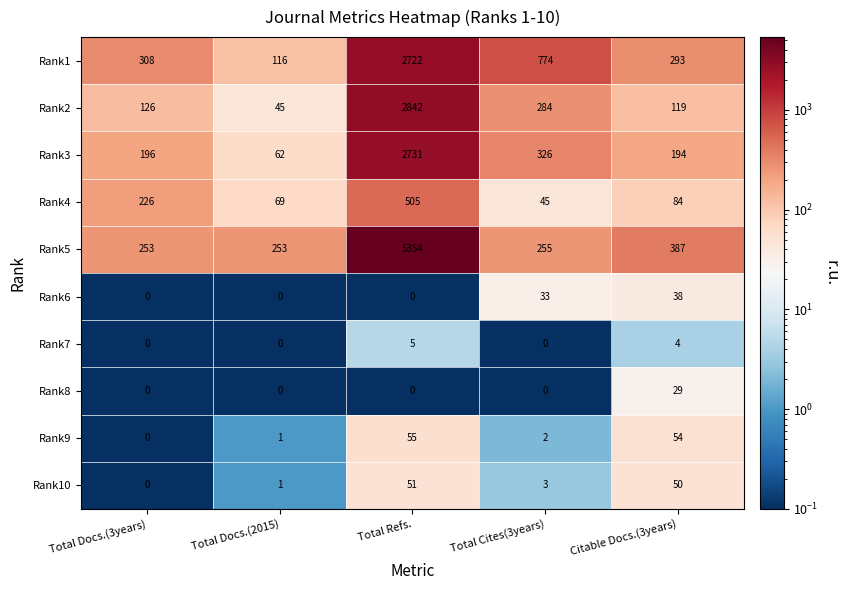

What is the maximum value shown in the chart?

5354